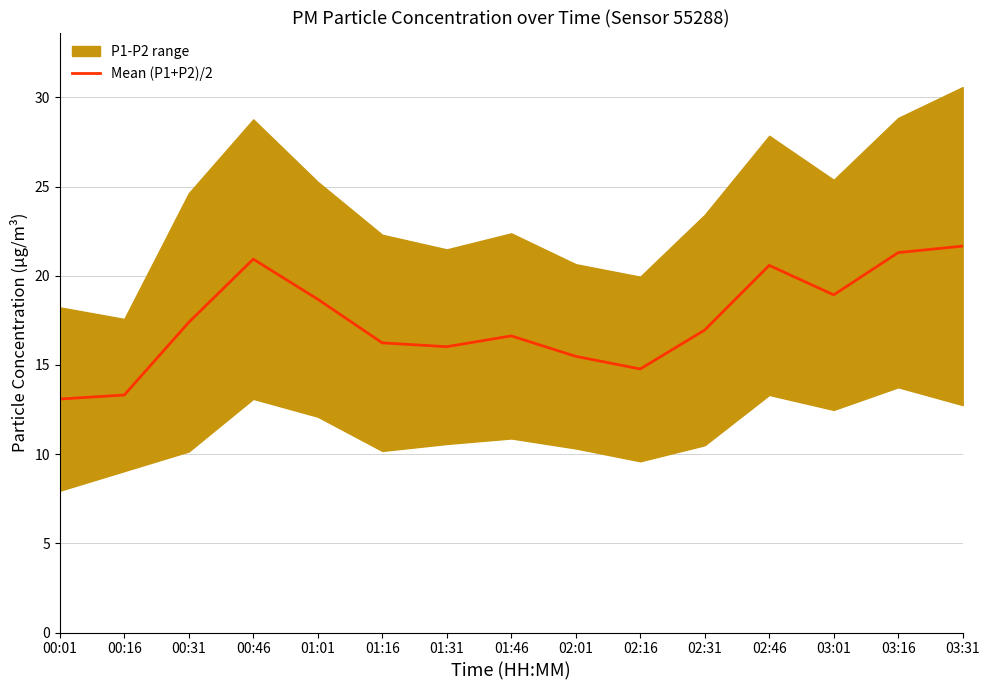

What is the value of the 4th point from the left?

20.9